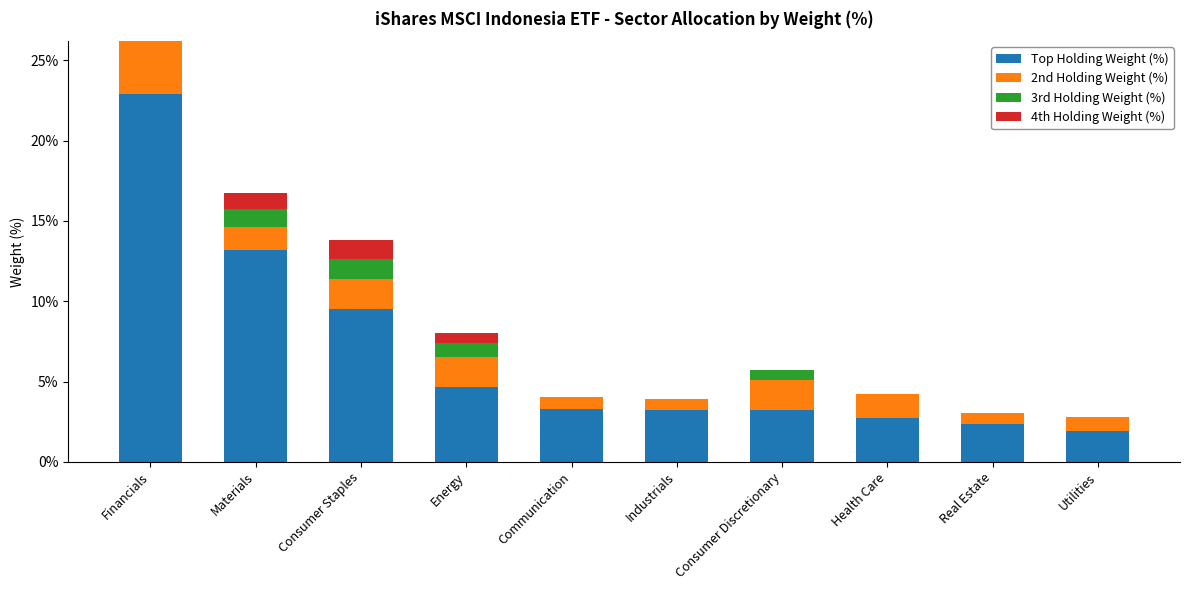

What is the sum of all Top Holding Weight (%) values?

67.0